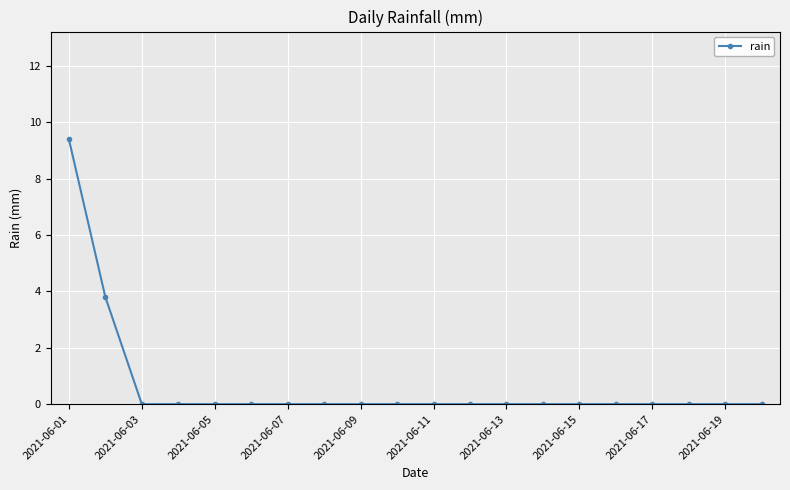

Reading left to right, transcribe all the data shown in this chart.

9.4	3.8	0.0	0.0	0.0	0.0	0.0	0.0	0.0	0.0	0.0	0.0	0.0	0.0	0.0	0.0	0.0	0.0	0.0	0.0